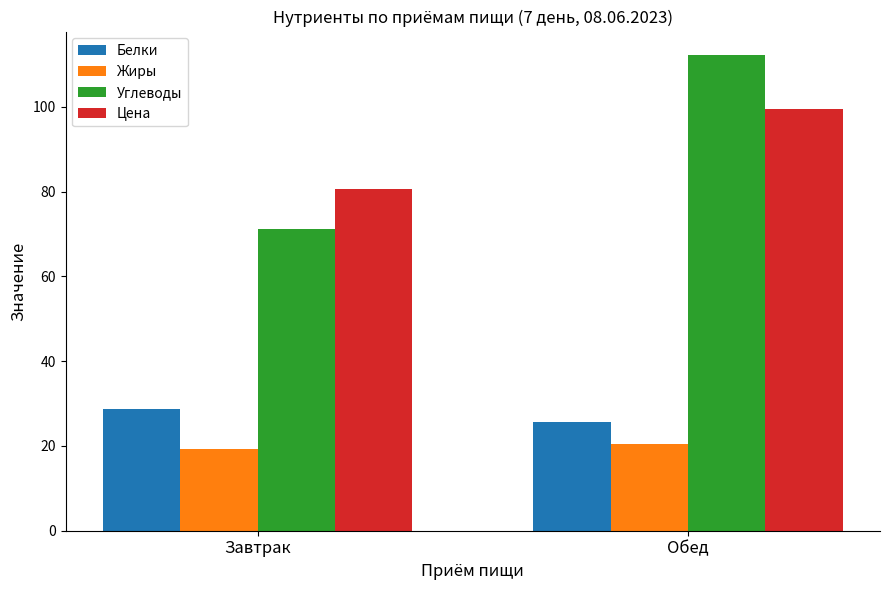

At how many categories does at least one series exceed 30?

2